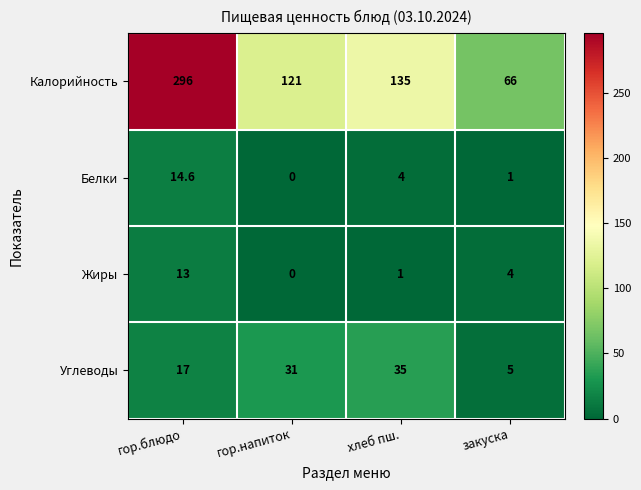

What is the maximum value for Жиры?

13.0